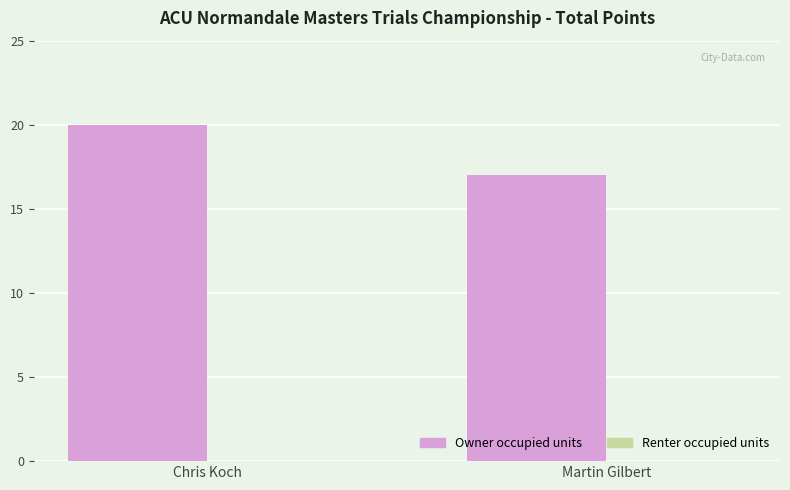

What is the label of the 2nd bar from the right?

Chris Koch